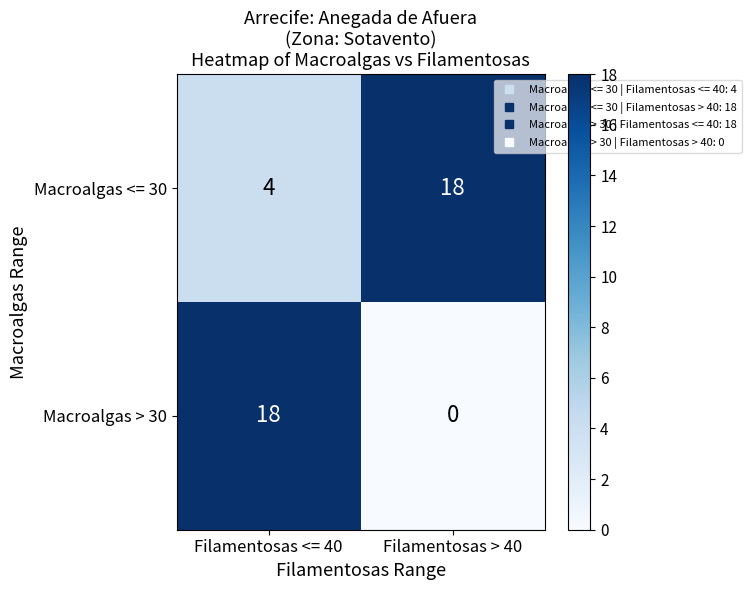

The Macroalgas <= 30 series shows 4 at Filamentosas <= 40. True or false?

True